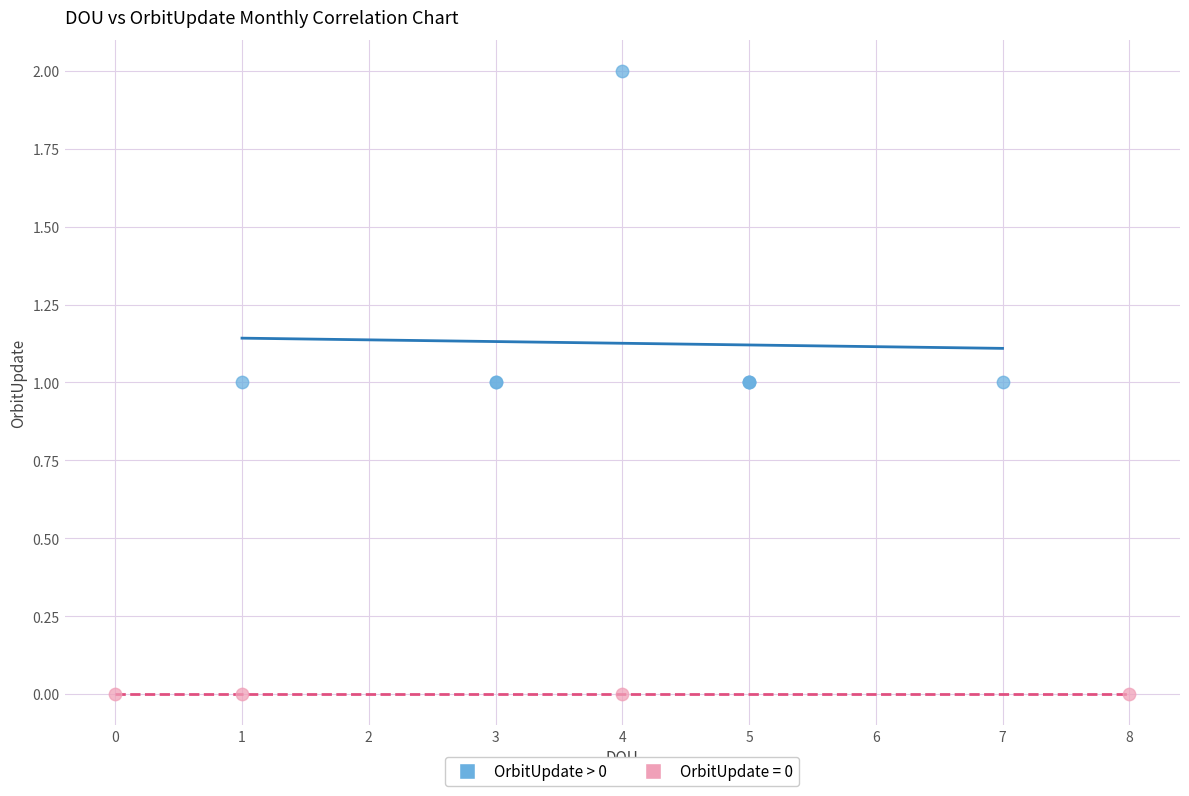

Which series contains the highest Y value?

OrbitUpdate > 0